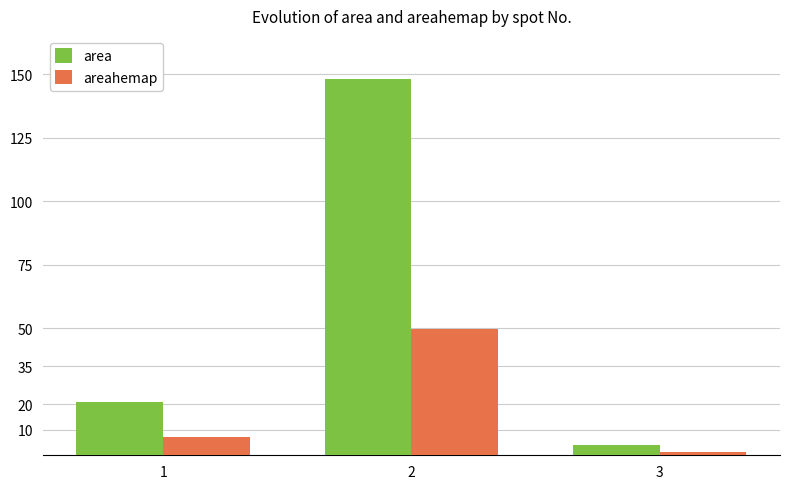

What is the difference between the highest and lowest values at 3?

2.7